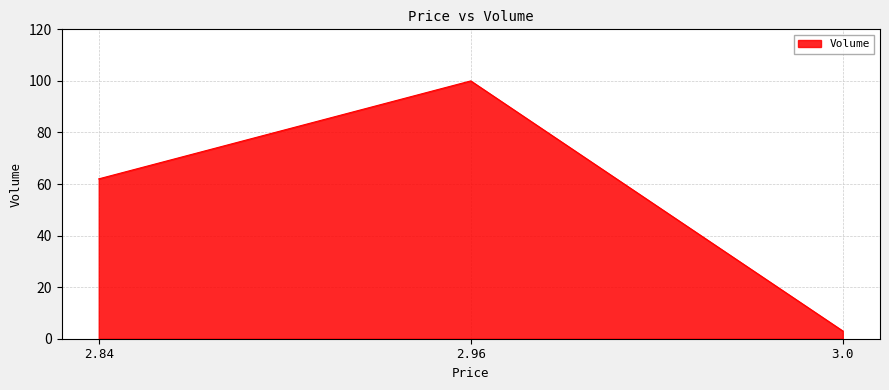

Rank the categories by value from highest to lowest.

2.96, 2.84, 3.0